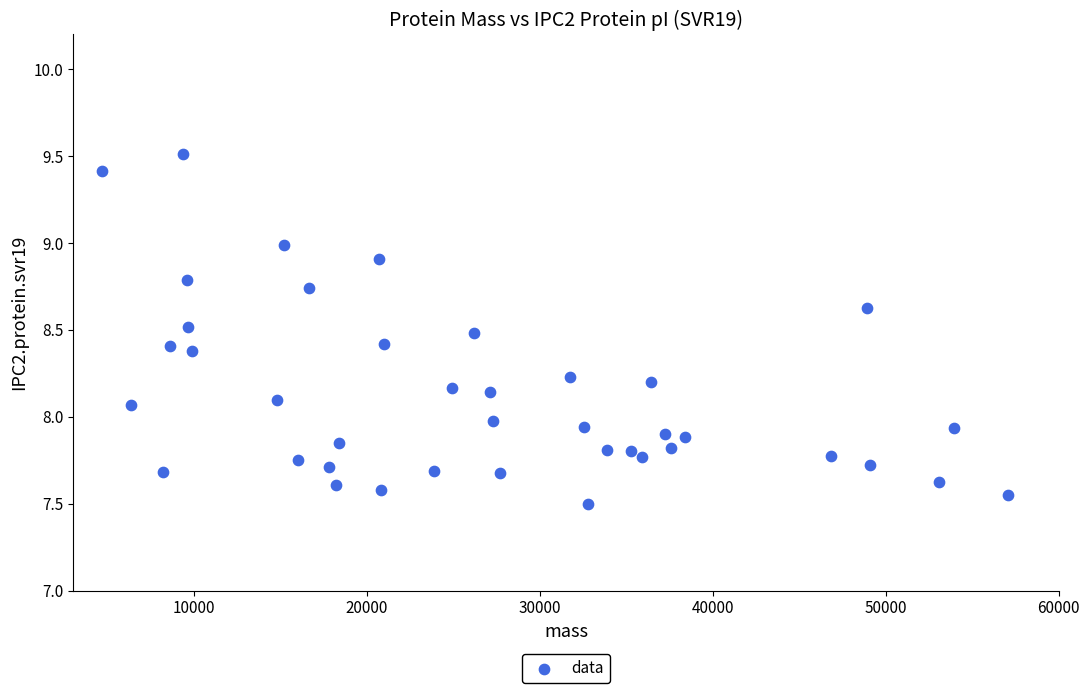

What is the range of Y values (max minus min)?

2.0